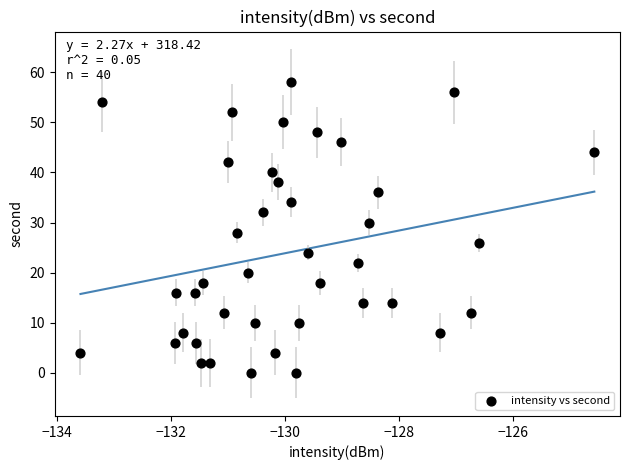

What is the range of Y values (max minus min)?

58